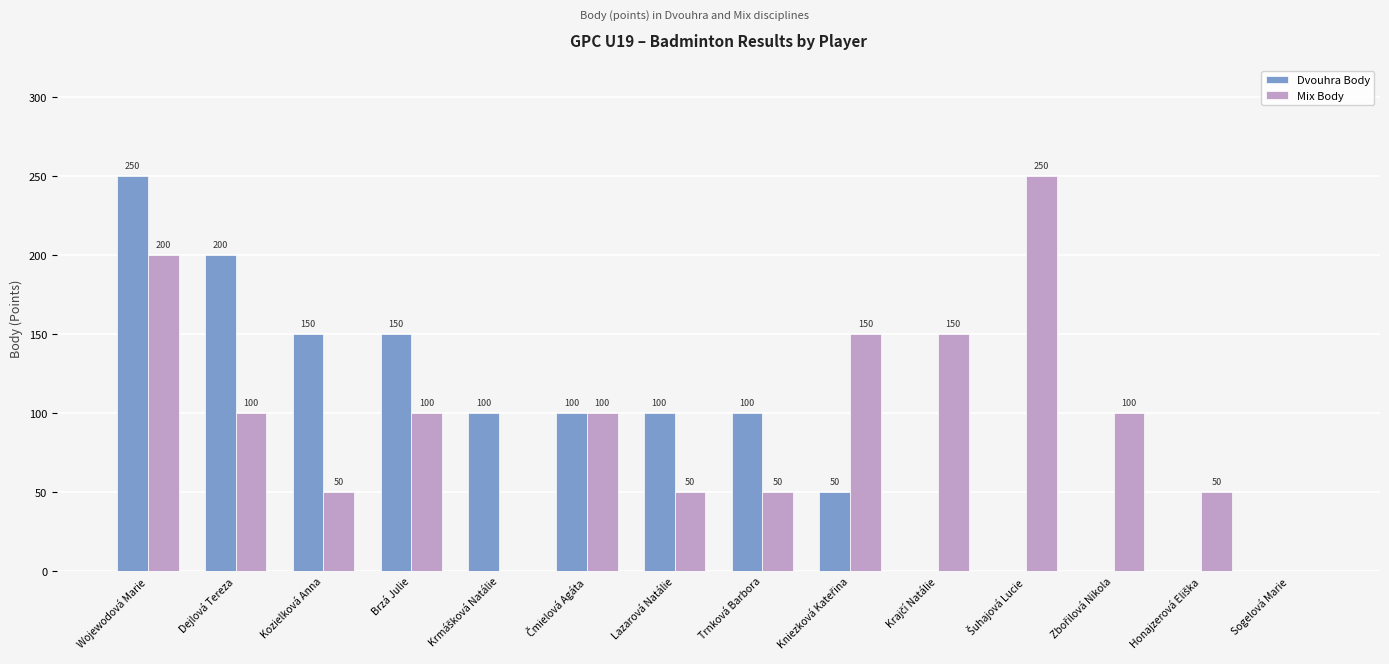

Are the bars grouped side by side (vs. stacked)?

Yes